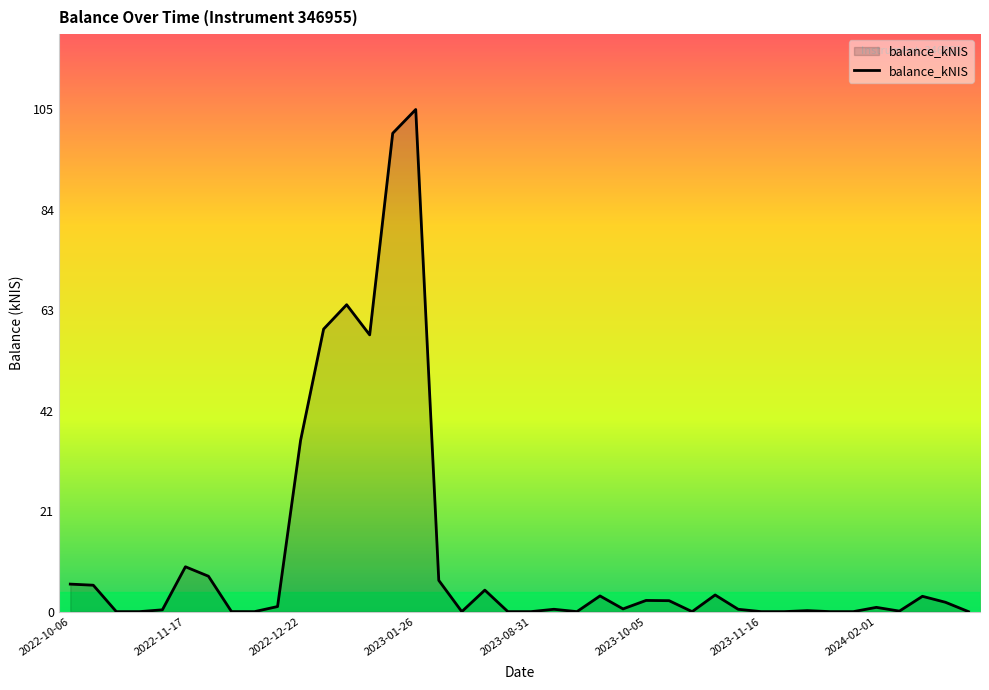

What is the difference between the maximum and minimum values?

104.5